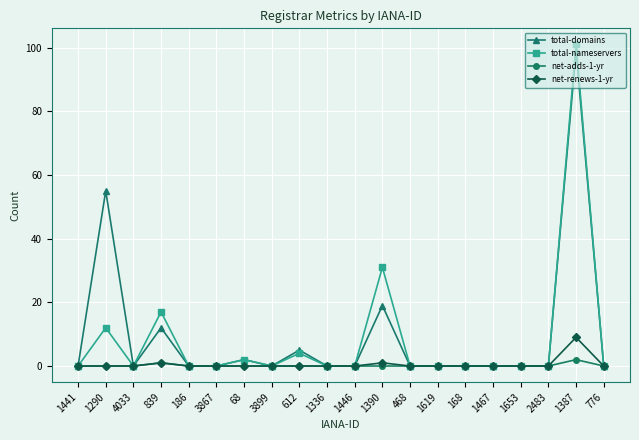

Rank the series by their maximum value, from lowest to highest.

net-adds-1-yr, net-renews-1-yr, total-domains, total-nameservers